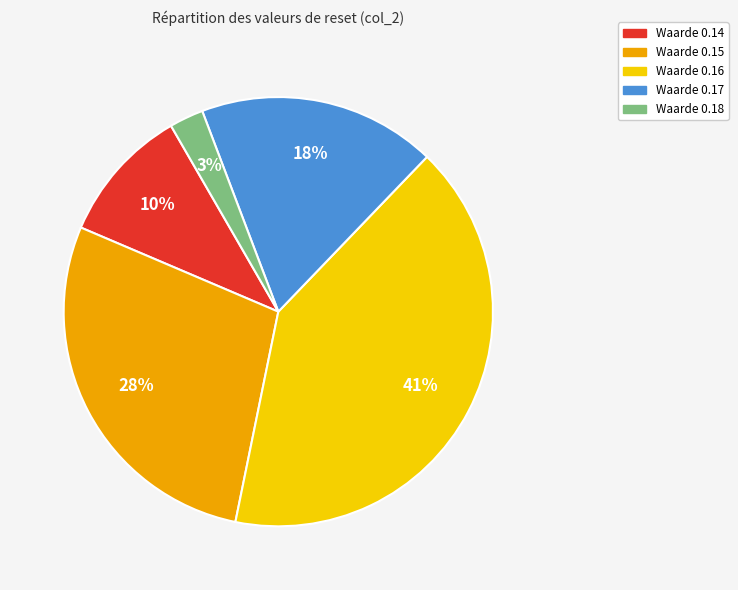

To the nearest percent, what is the average slice percentage?

20%